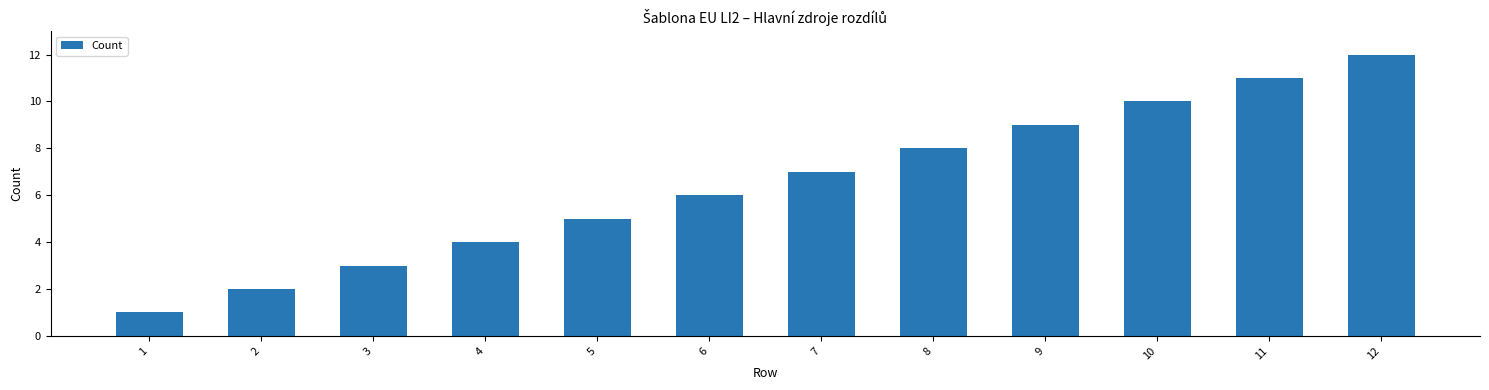

What is the difference between the maximum and minimum values?

11